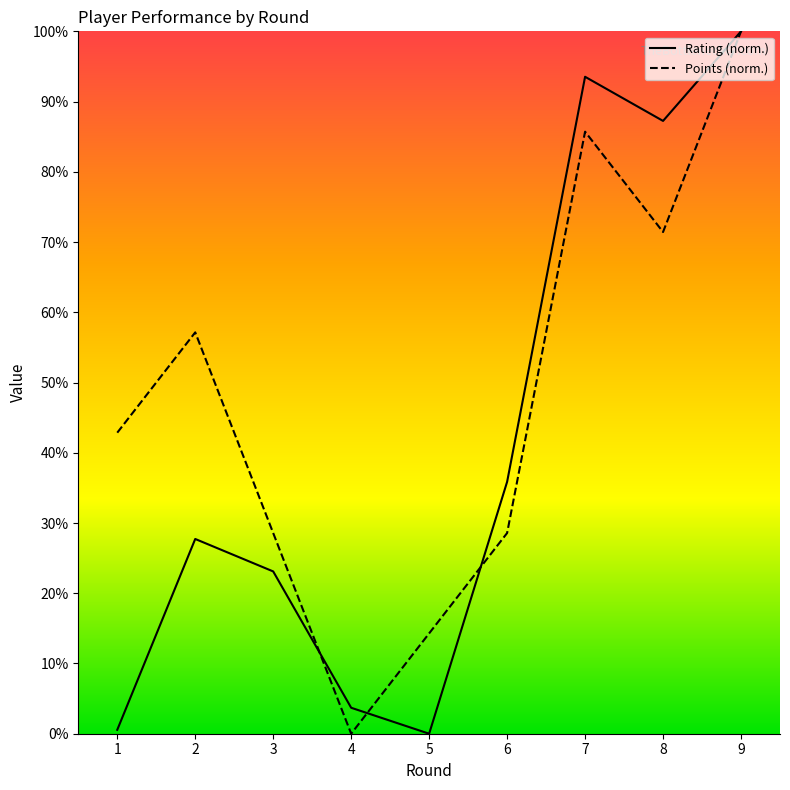

At which category is the sum across all series the highest?

9